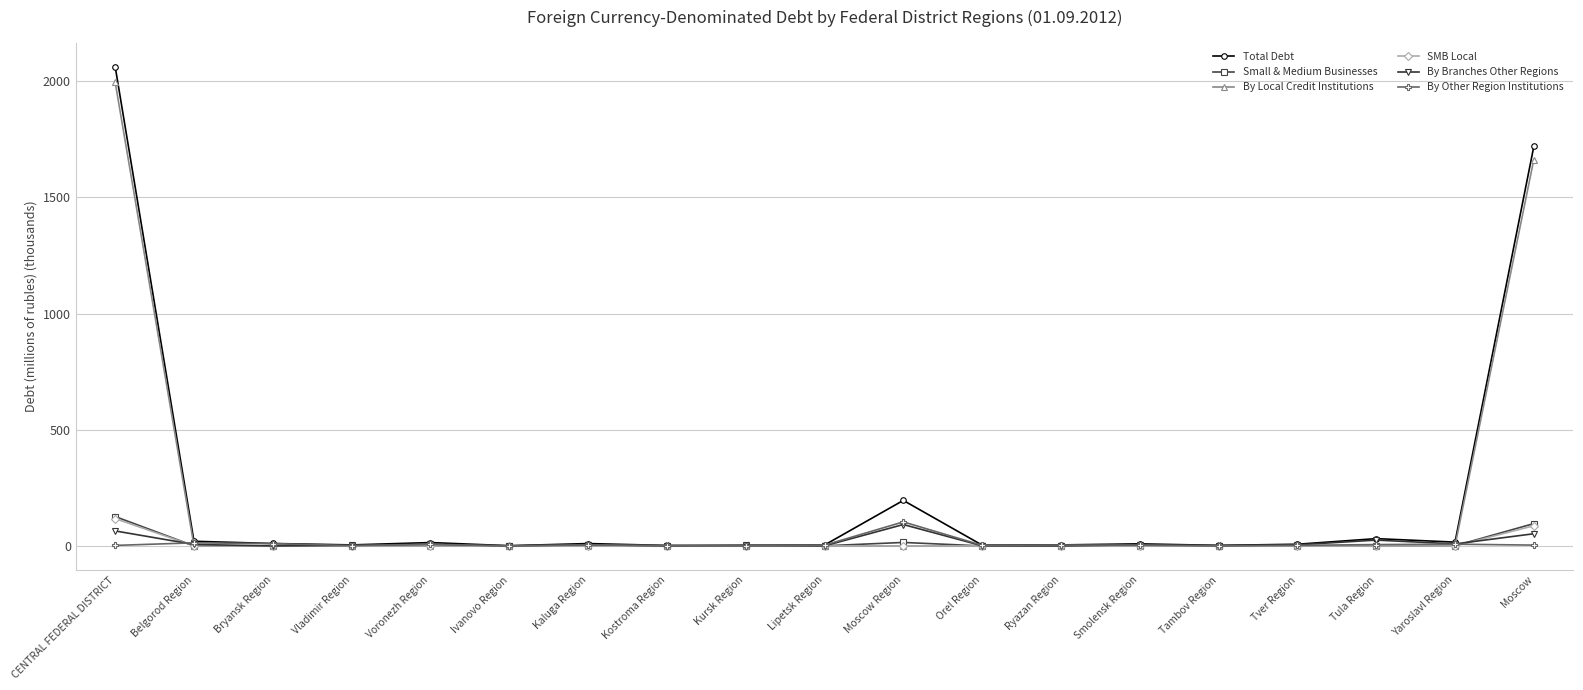

Which category has the highest value in the Total Debt series?

CENTRAL FEDERAL DISTRICT